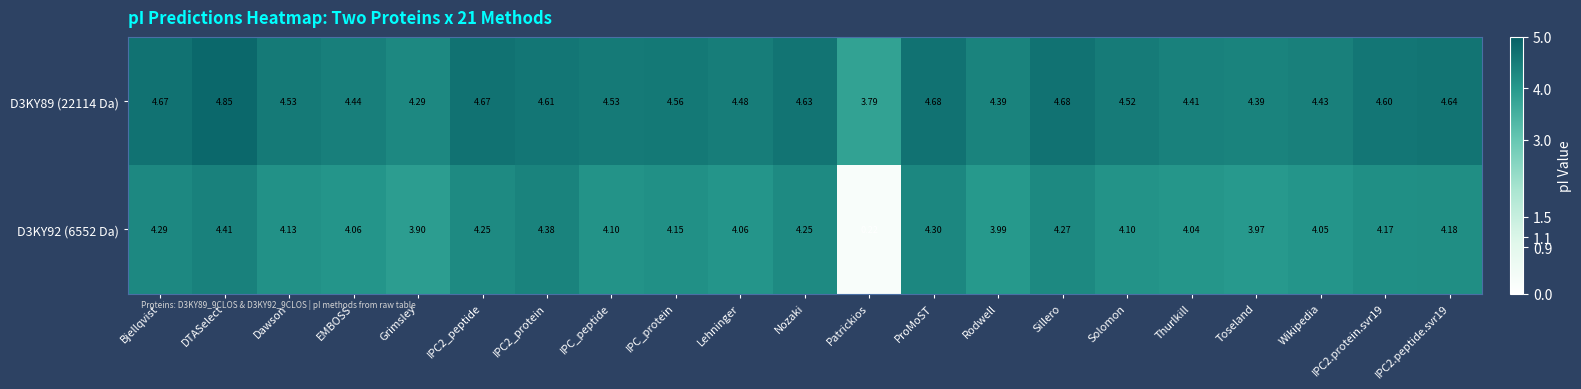

At which label does D3KY89 (22114 Da) reach its peak?

DTASelect